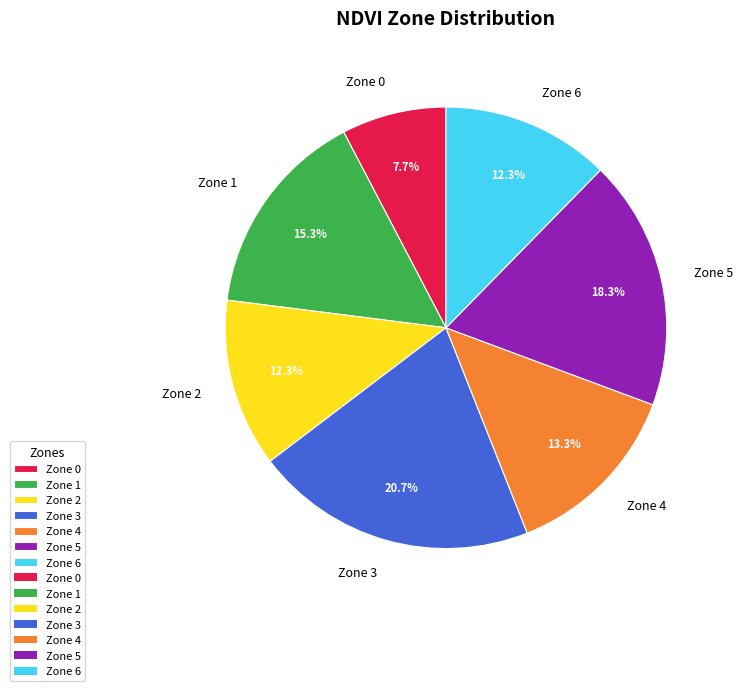

Does Zone 5 account for over 50% of the chart?

No